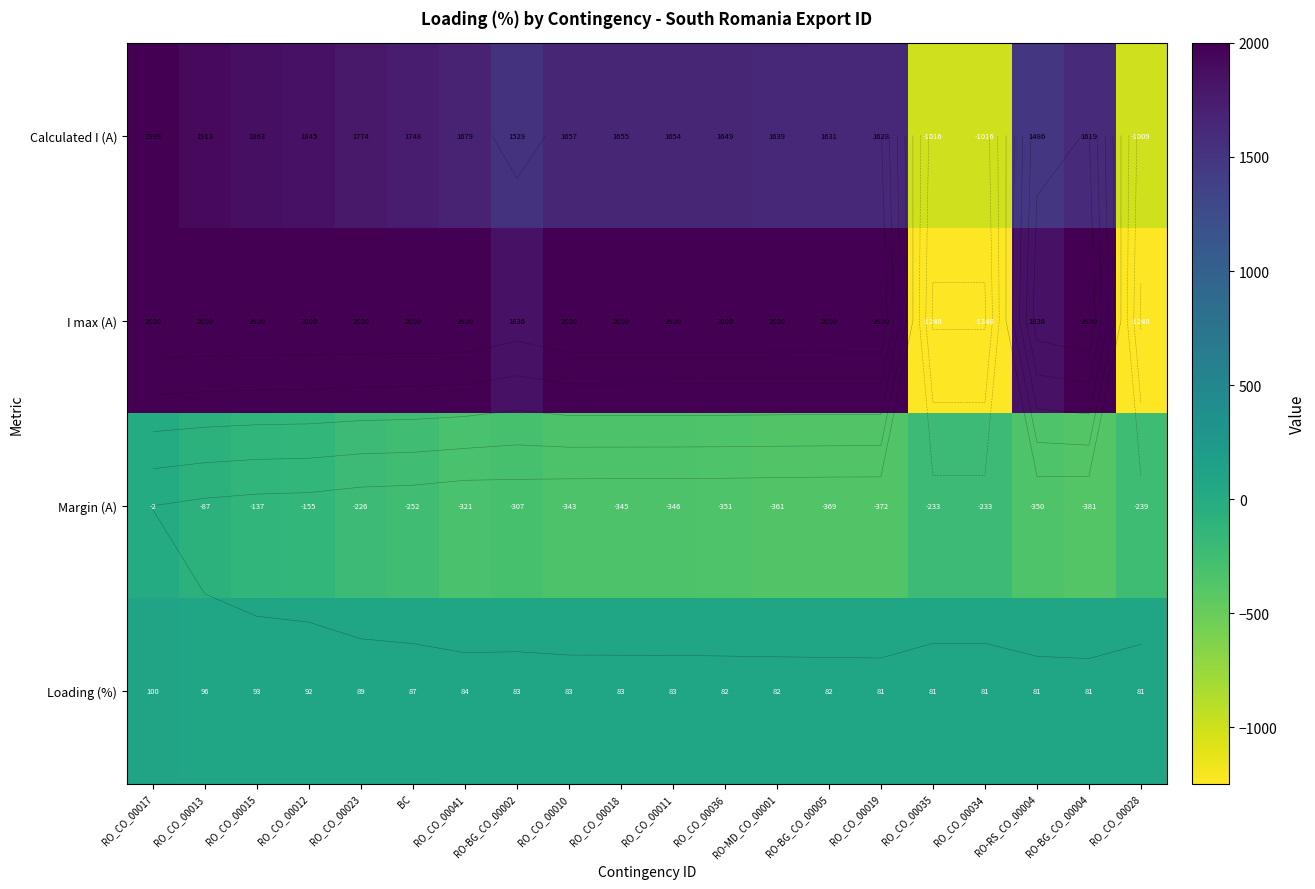

Which series has the largest range (max minus min)?

I max (A)